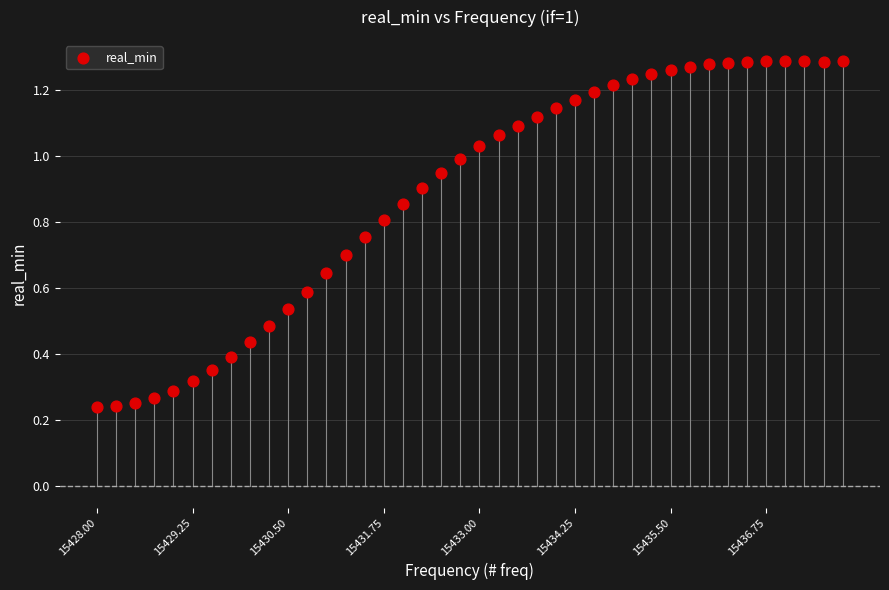

What is the range of X values (max minus min)?

9.8